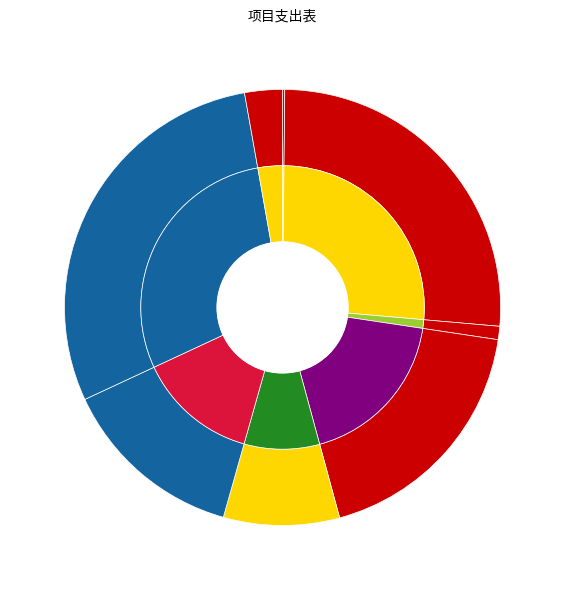

To the nearest percent, what is the difference between the 中央财政医疗服务与保障能力提升补助资金（医保局） and 中央财政医疗服务与保障能力提升补助资金 slice percentages?

13%